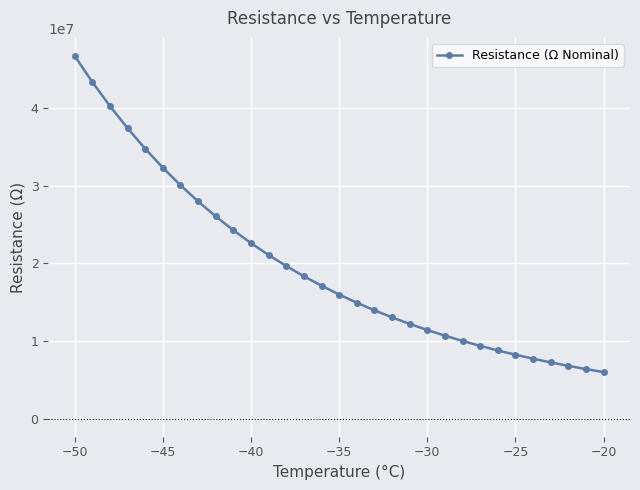

What is the sum of all values?

605075575